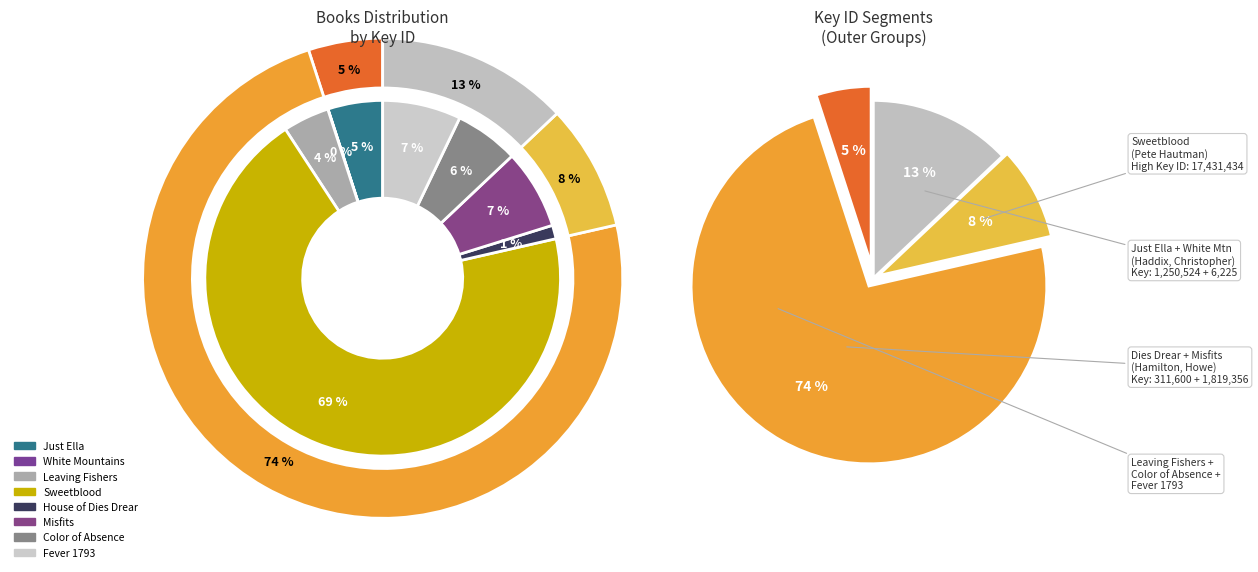

How many slices are in this pie chart?

8